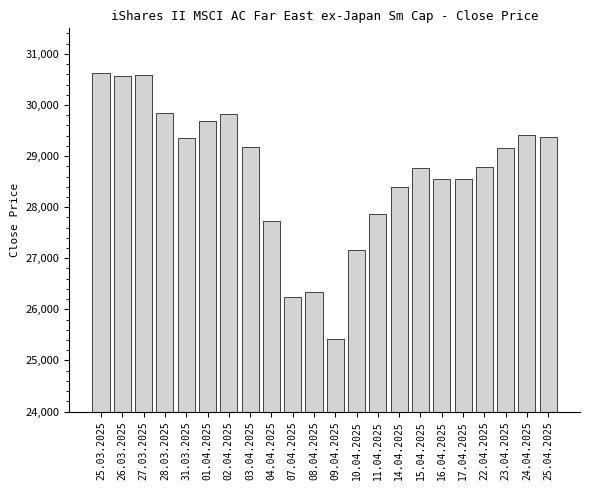

What is the ratio of the value at 17.04.2025 to the value at 14.04.2025?

1.0